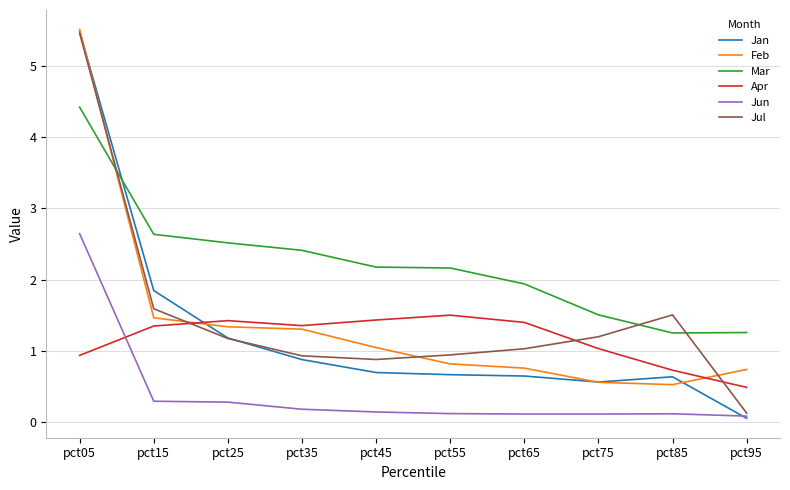

The value of Feb at pct25 is 2.3. True or false?

False